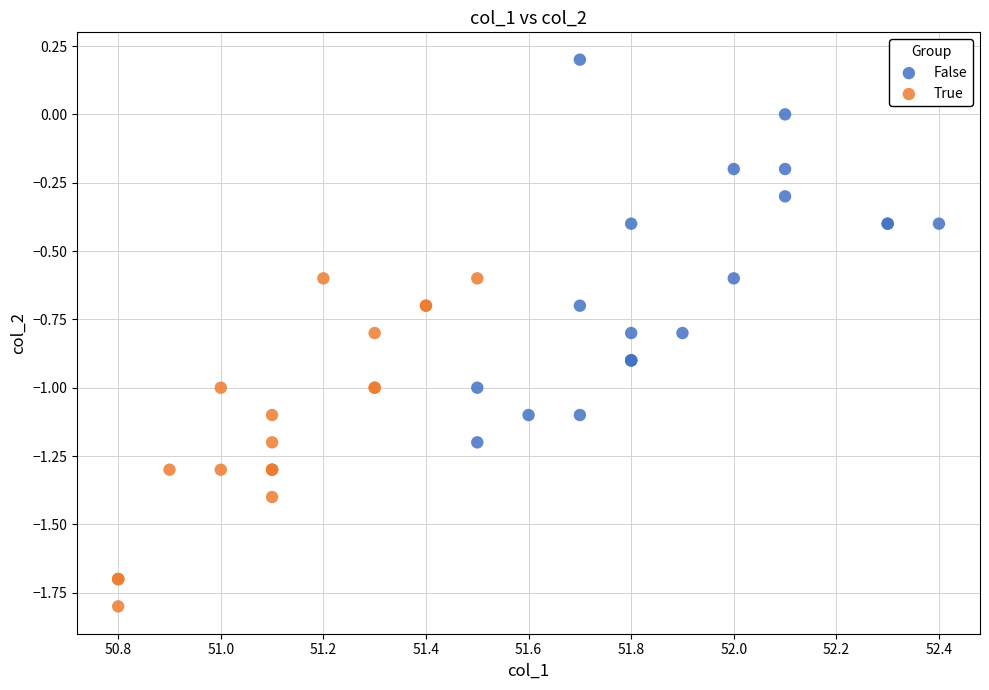

Which series reaches the maximum Y coordinate?

False